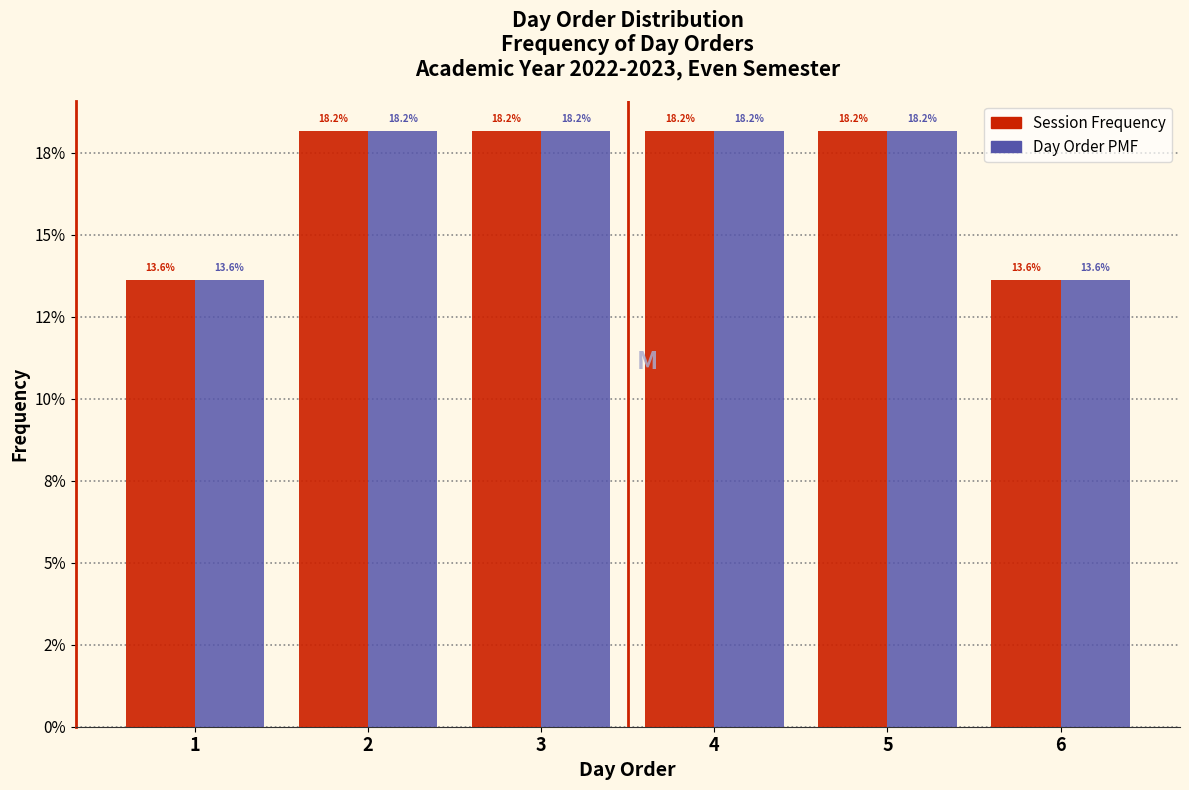

Are the bars grouped side by side (vs. stacked)?

Yes